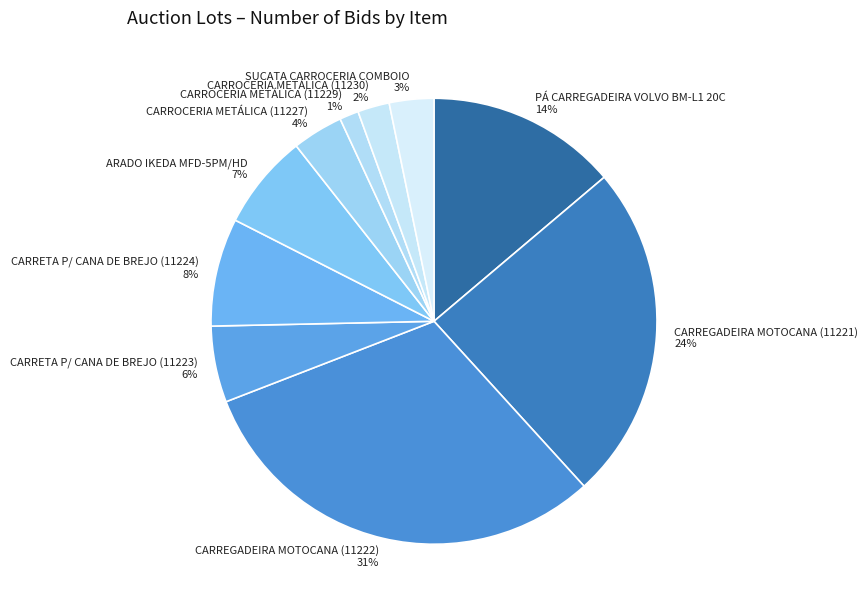

Does CARROCERIA METÁLICA (11229) account for over 50% of the chart?

No